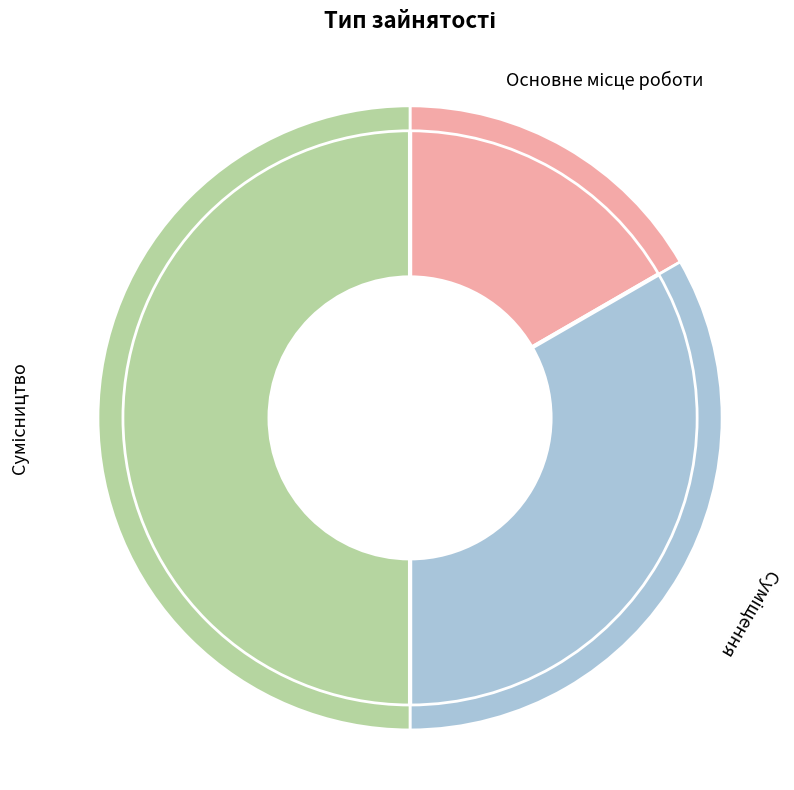

The Сумісництво slice represents 62% of the pie. True or false?

False